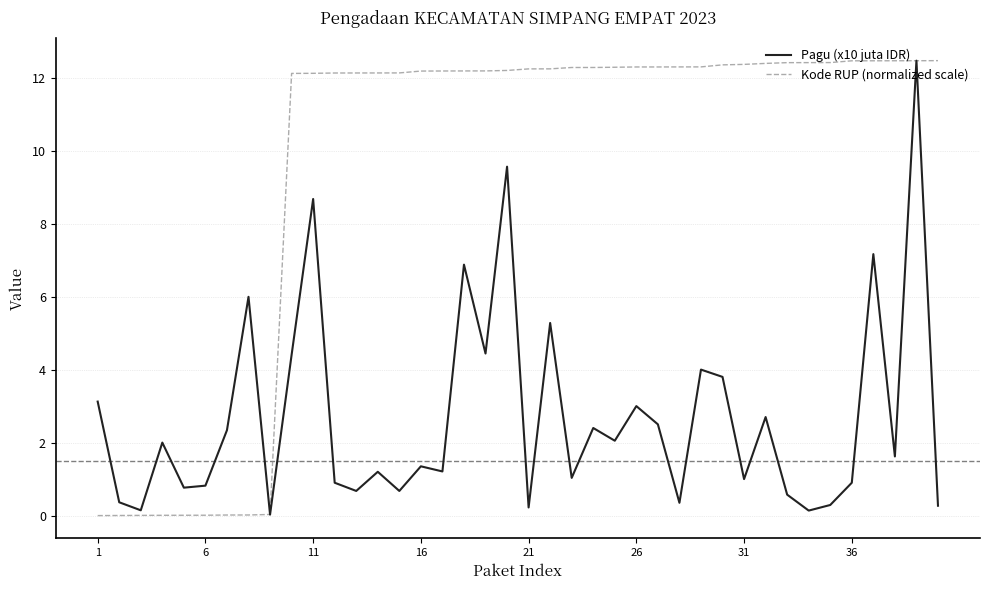

Rank the series by their average value, from highest to lowest.

Kode RUP (normalized scale), Pagu (x10 juta IDR)